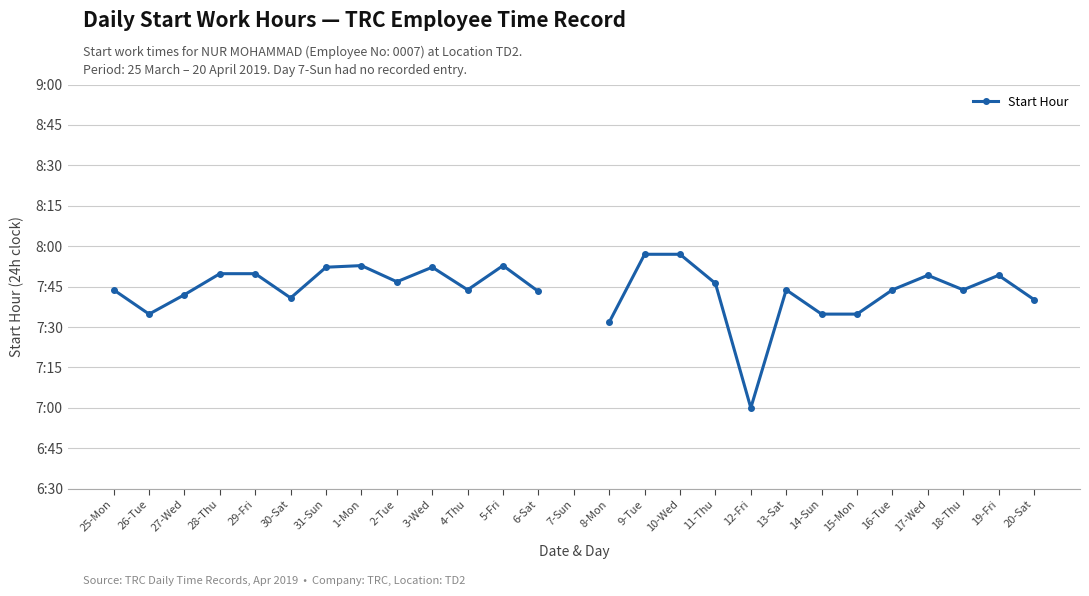

Does the chart display data point markers on the line(s)?

Yes